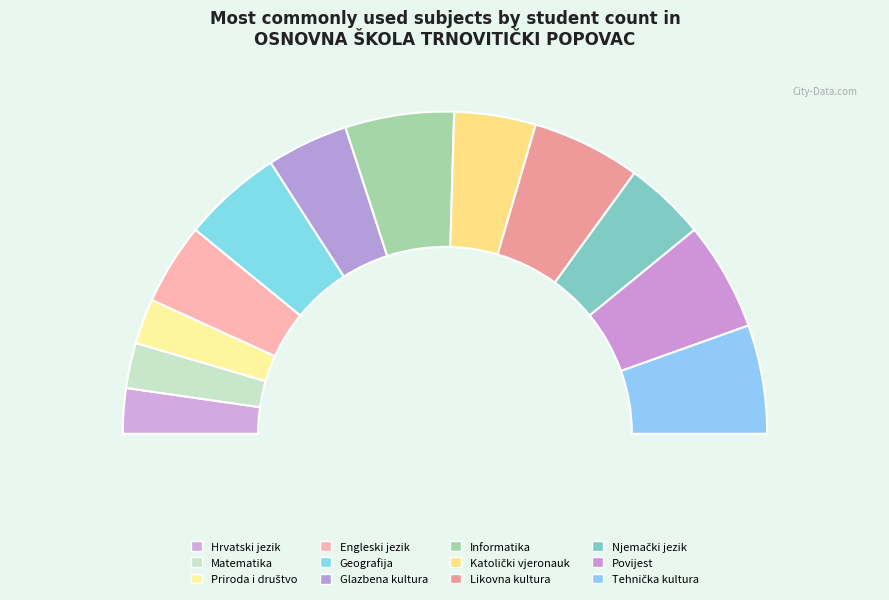

Does Povijest account for over 50% of the chart?

No